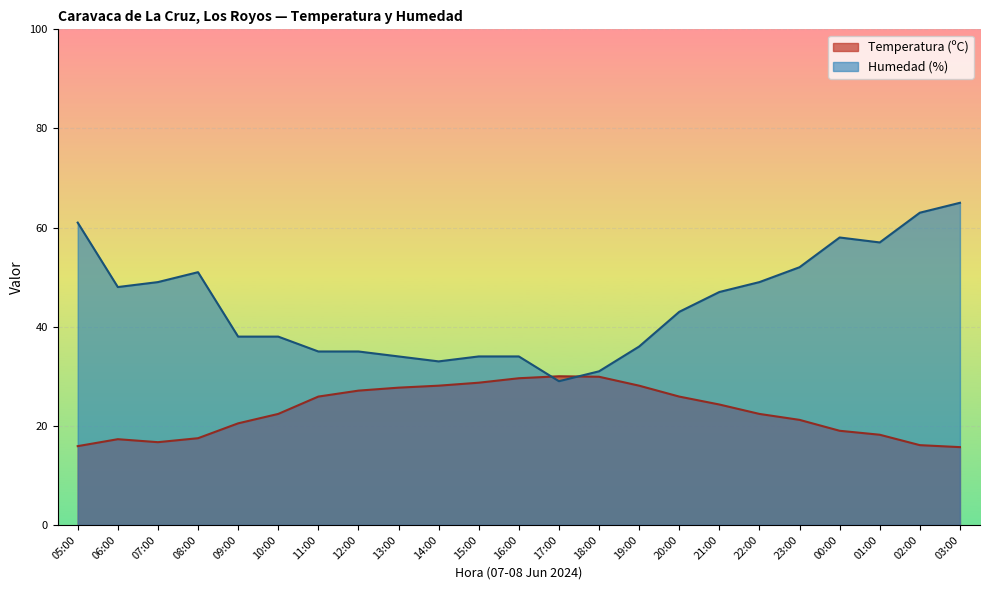

How many distinct data groups are displayed?

2